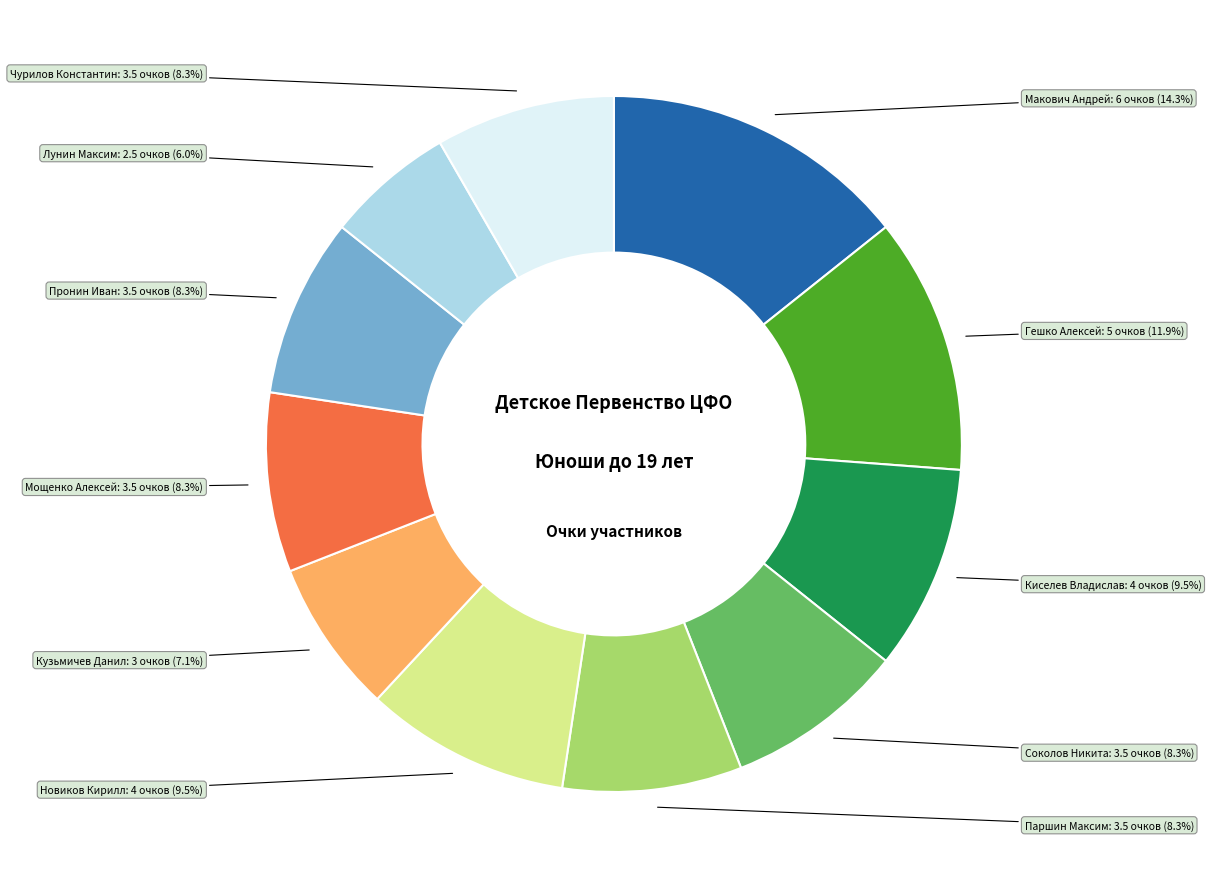

Does Паршин Максим account for over 50% of the chart?

No